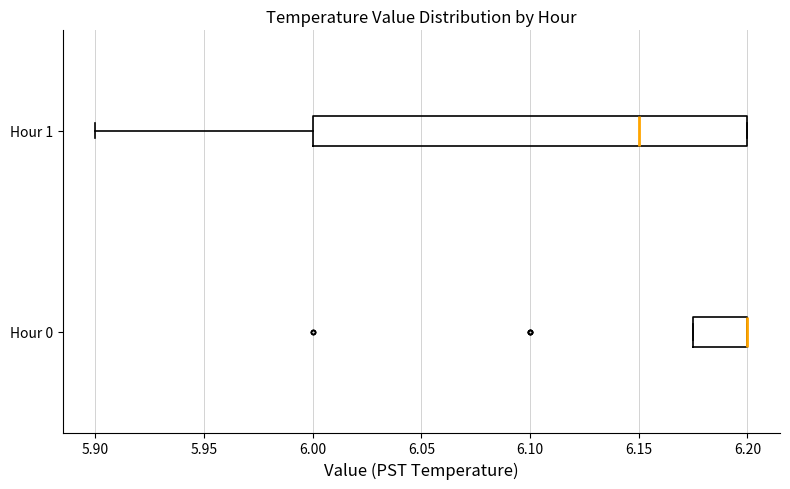

Reading bottom to top, read every box against the x-axis: the position of its median line, the range the box covers, and the ends of its whiskers. The values are not printed on the chart, so give them approximately, as read against the axis.

Hour 0: median 6.200 (drawn on the box's right edge), box 6.175 to 6.200, whiskers 6.175 to 6.200
Hour 1: median 6.150, box 6.000 to 6.200, whiskers 5.900 to 6.200